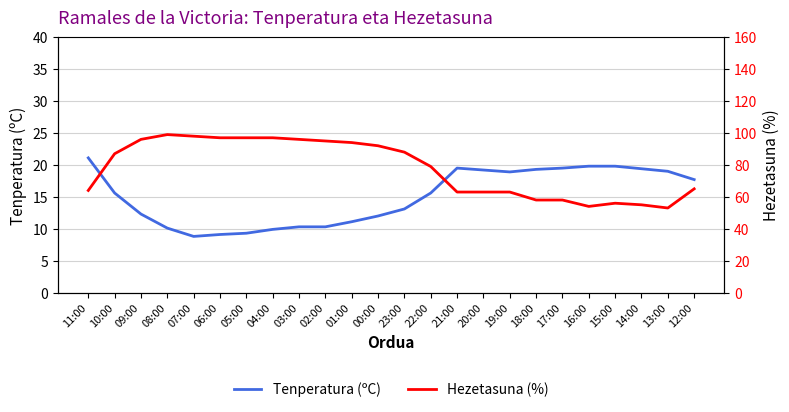

What is the difference between the Tenperatura (ºC) values at 17:00 and 22:00?

3.9